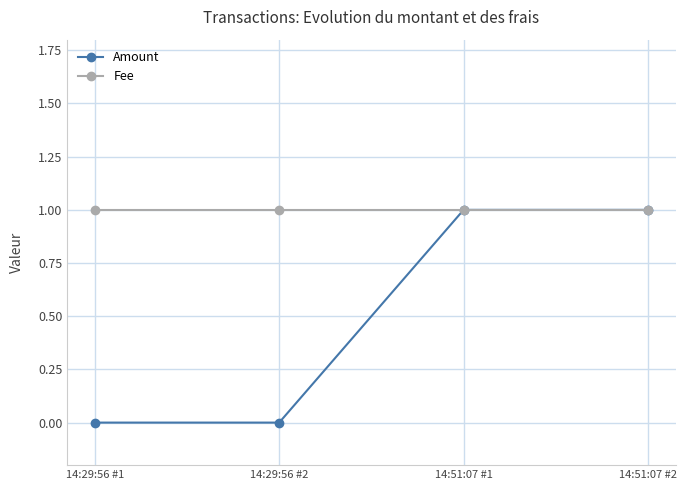

How many lines are shown in the chart?

2